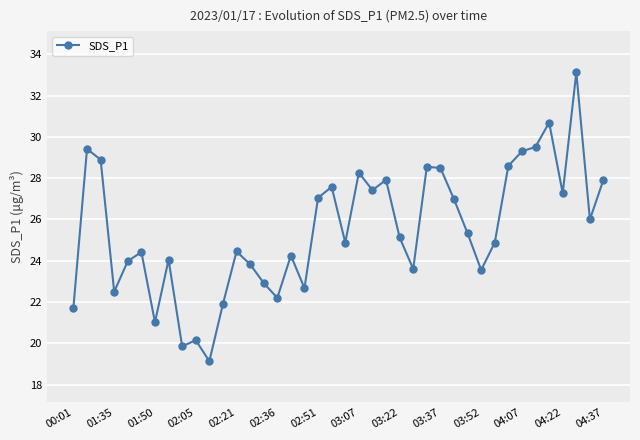

What is the difference between the second highest and minimum values?

11.6